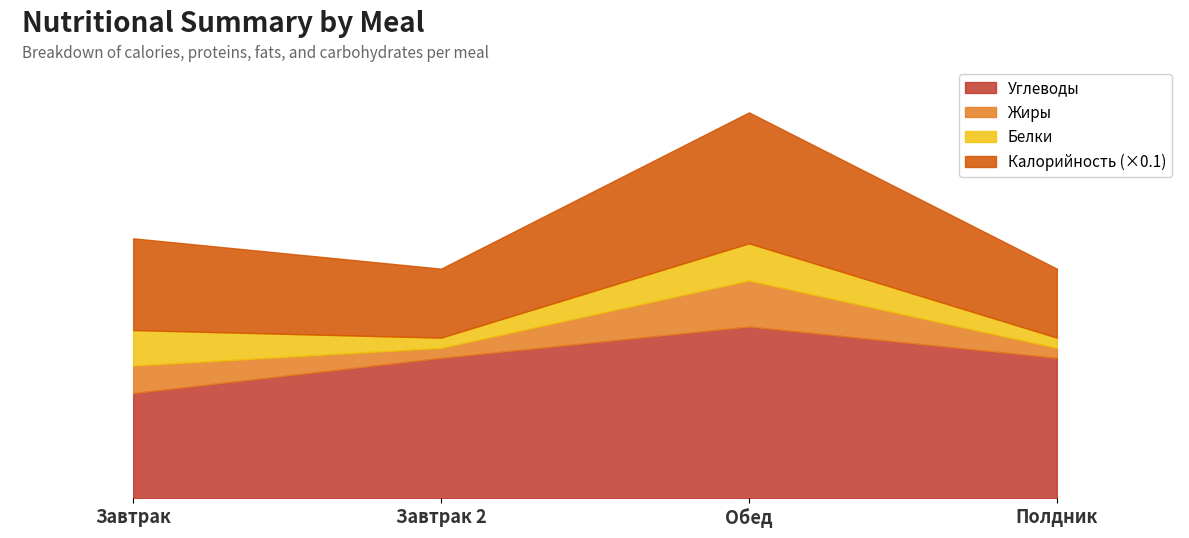

Between Обед and Завтрак 2, which is larger?

Обед